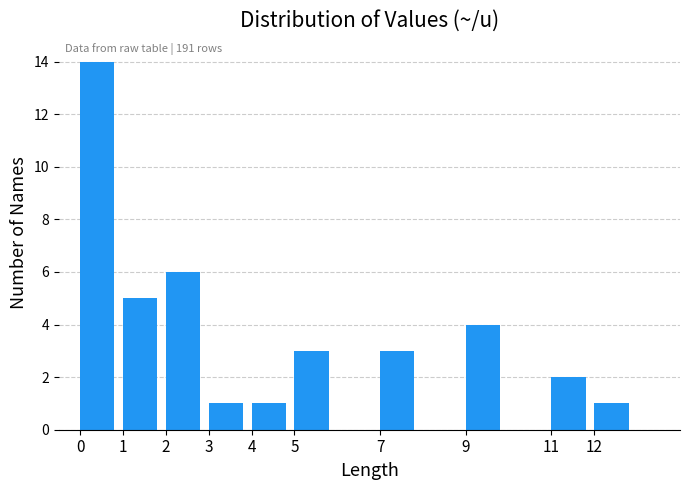

Which range on the x-axis has the tallest bar?

0 to 1